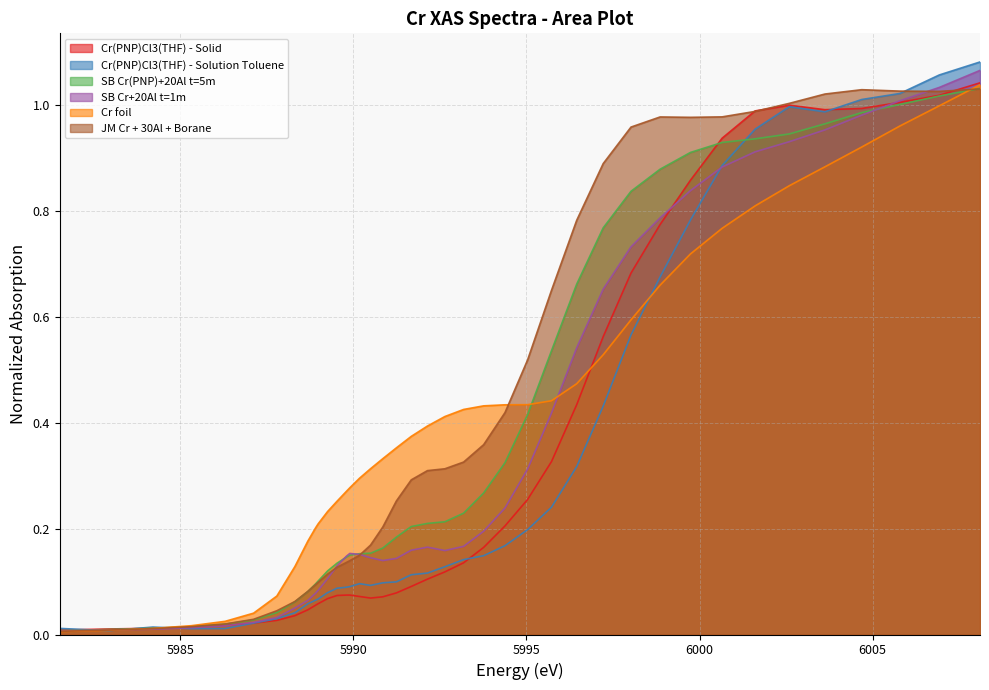

What are all the series names shown in the legend?

Cr(PNP)Cl3(THF) - Solid, Cr(PNP)Cl3(THF) - Solution Toluene, SB Cr(PNP)+20Al t=5m, SB Cr+20Al t=1m, Cr foil, JM Cr + 30Al + Borane